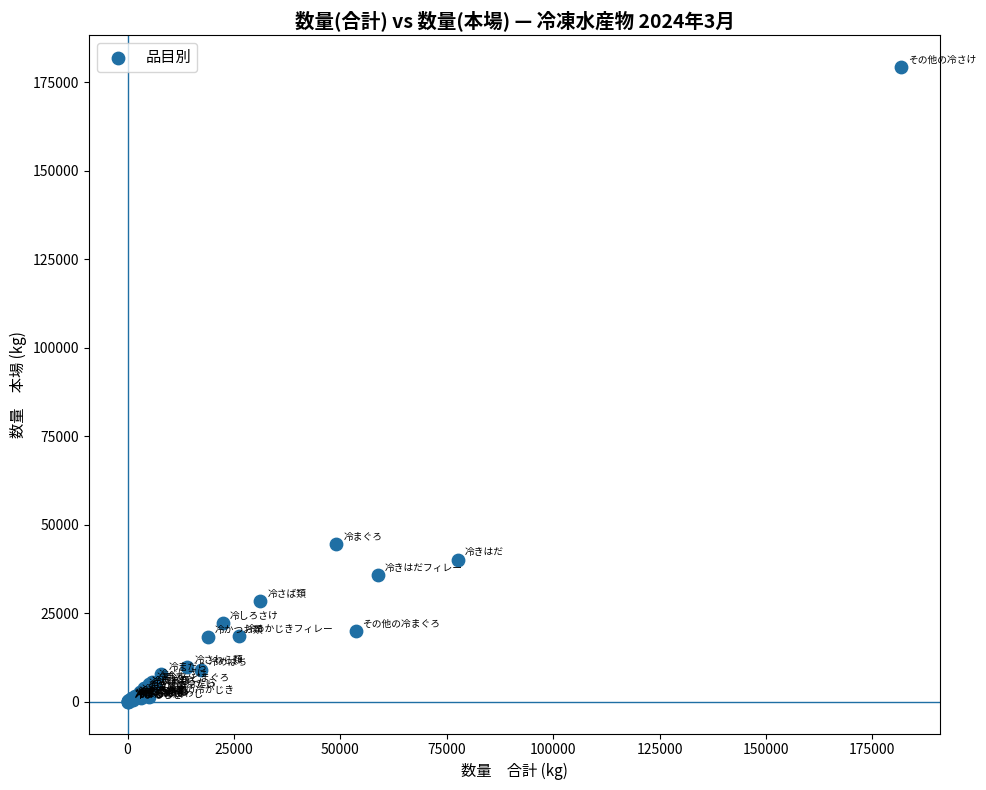

What Y value in the scatter plot is closest to 89647?

44441